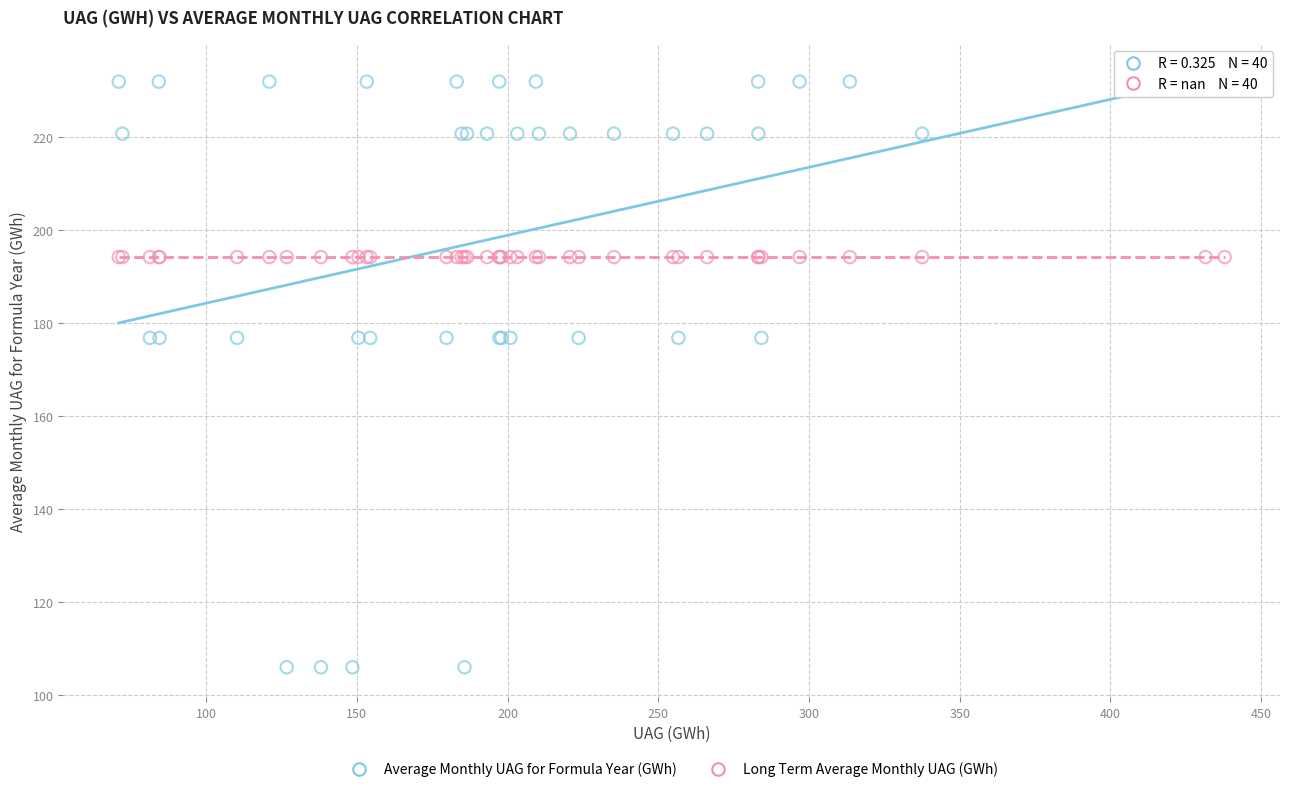

Which series reaches the maximum Y coordinate?

Average Monthly UAG for Formula Year (GWh)